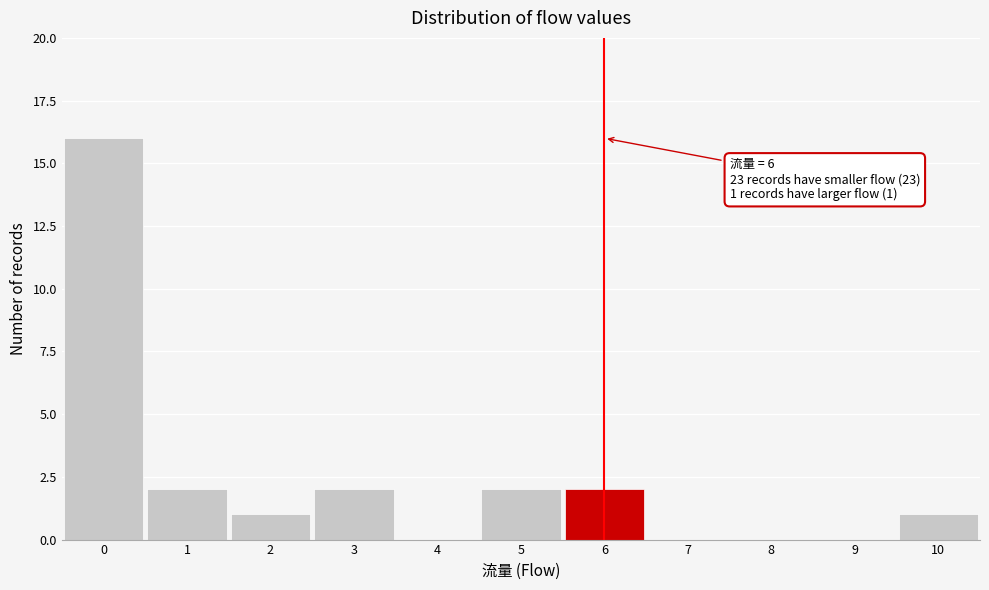

Which range on the x-axis has the tallest bar?

-0.5 to 0.5